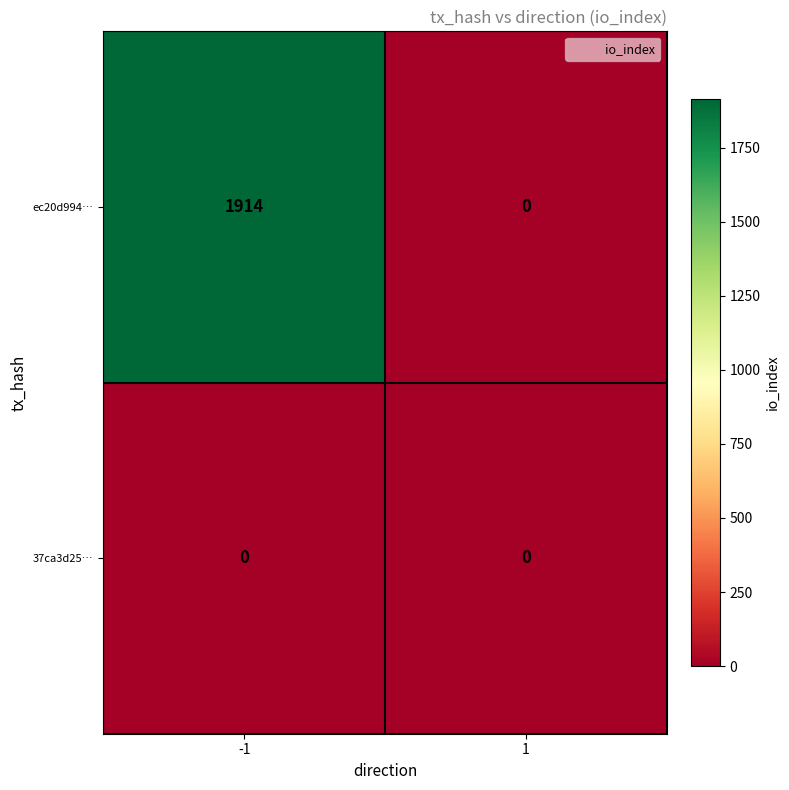

What is the maximum value shown in the chart?

1914